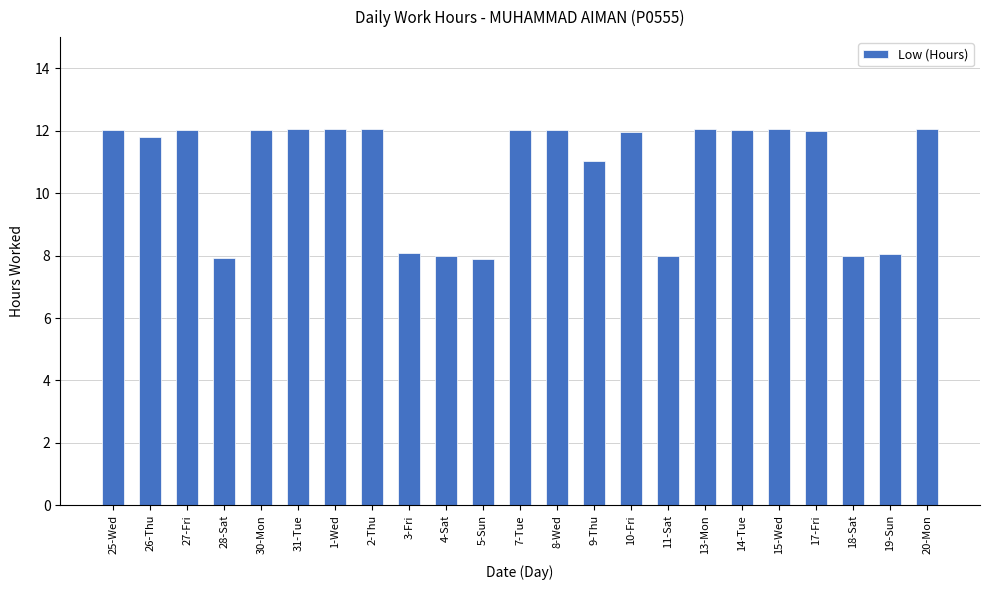

Where does the data first go above 12?

25-Wed